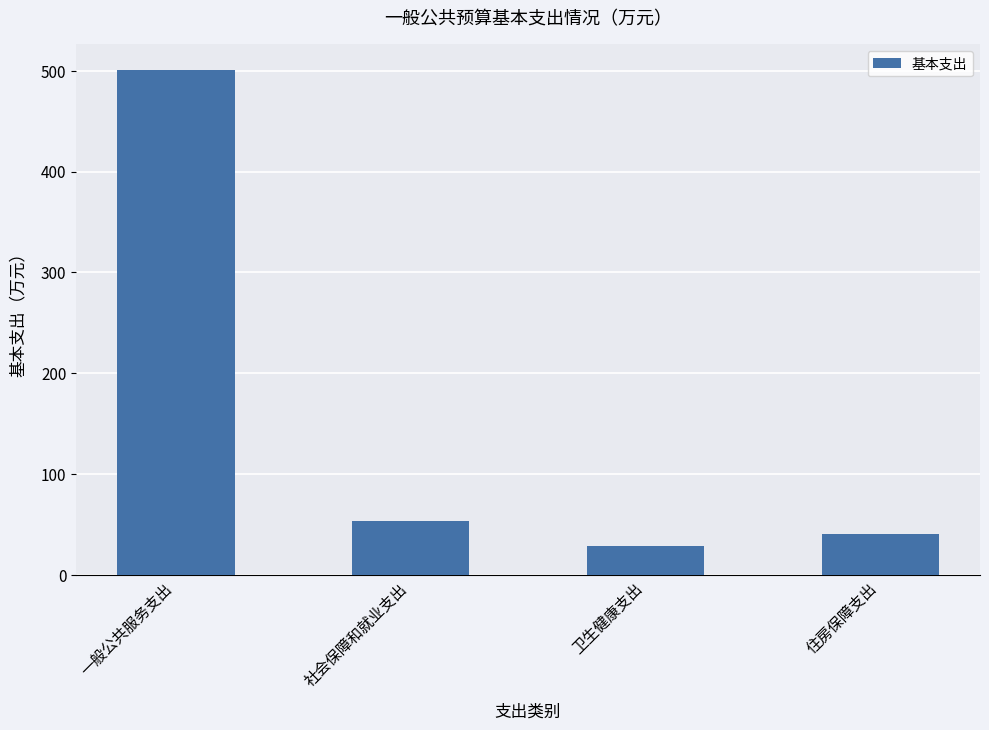

Reading left to right, list all the values displayed in this chart.

一般公共服务支出=500.9	社会保障和就业支出=53.7	卫生健康支出=29.1	住房保障支出=41.2